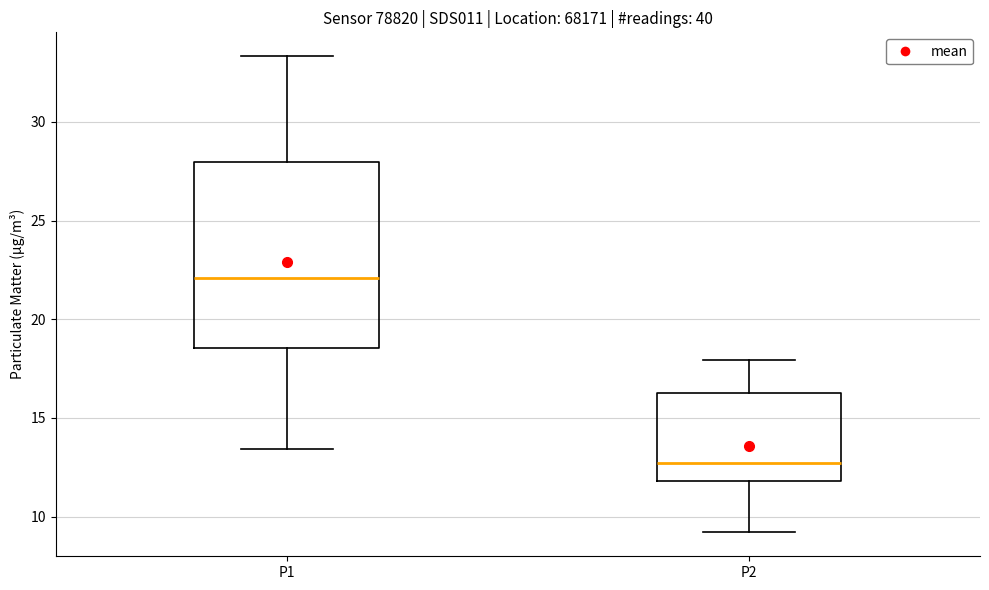

Where is the upper edge of the box for P2 on the y-axis? The values are not printed on the chart, so give them approximately, as read against the axis.

16.5